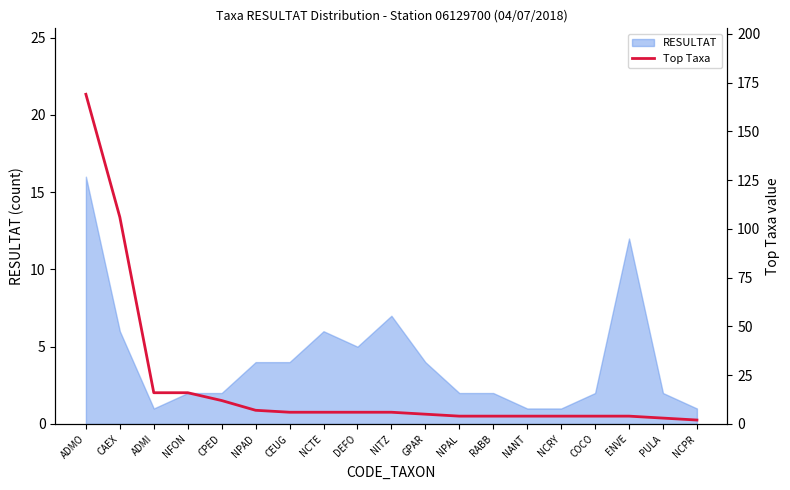

True or false: the data shows 6 at NCTE.

True